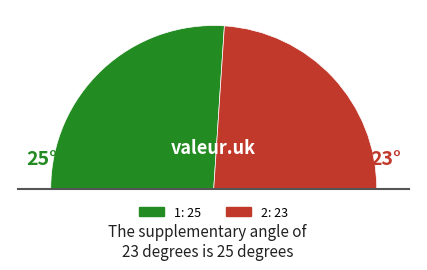

Which slice represents more than half of the pie?

1